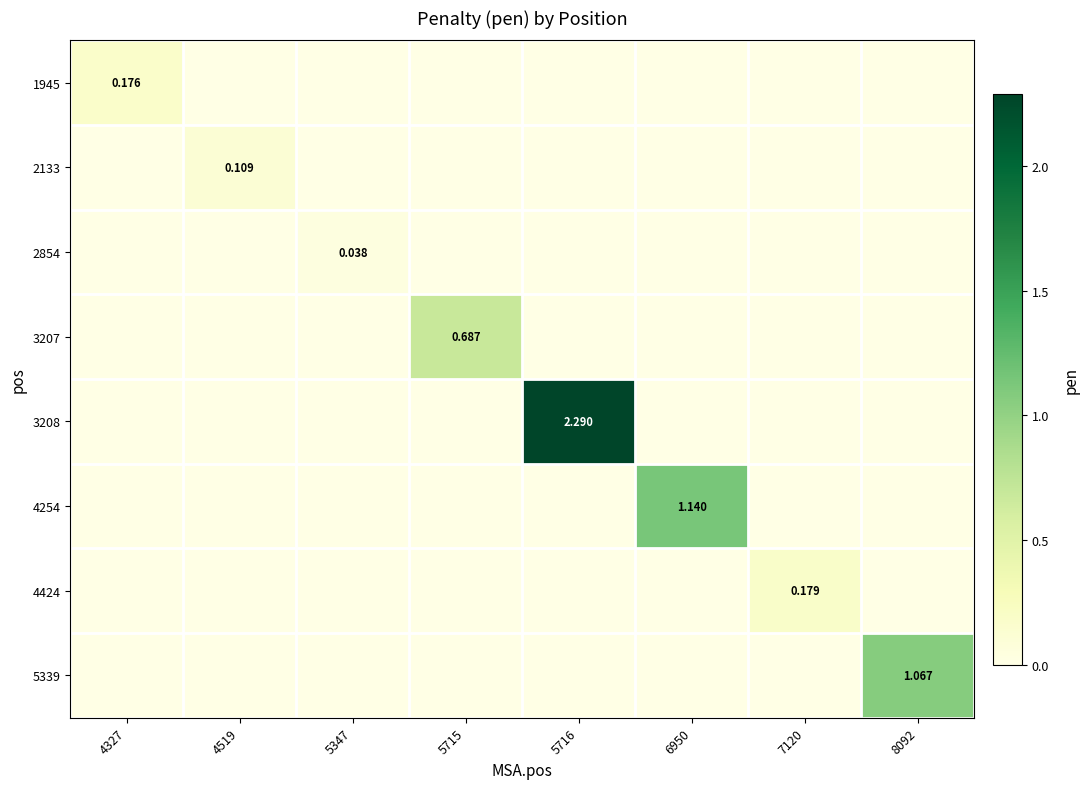

What is the sum of all 4254 values?

1.1